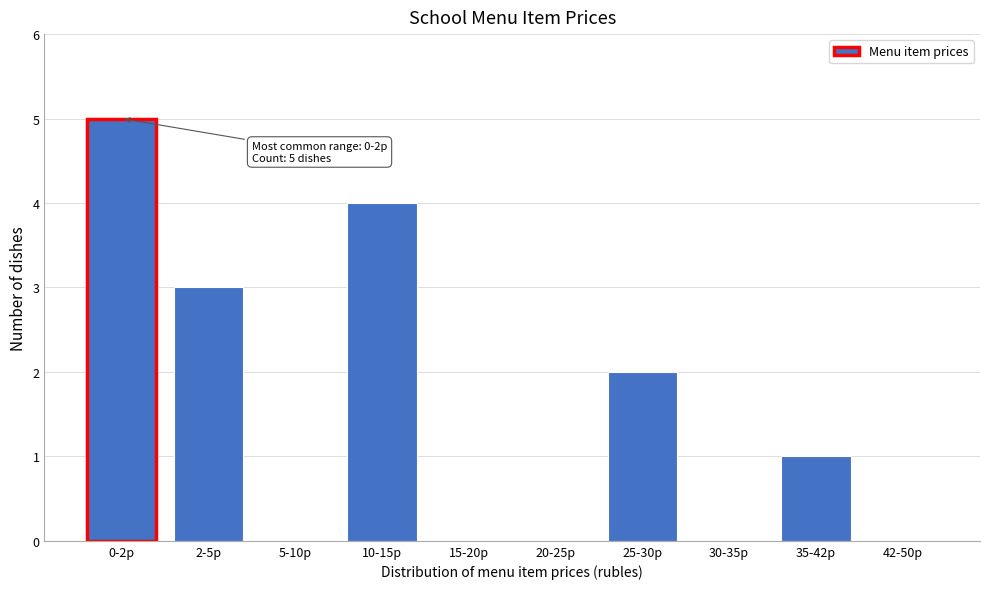

Reading right to left, transcribe all the data shown in this chart.

42-50р=0	35-42р=1	30-35р=0	25-30р=2	20-25р=0	15-20р=0	10-15р=4	5-10р=0	2-5р=3	0-2р=5